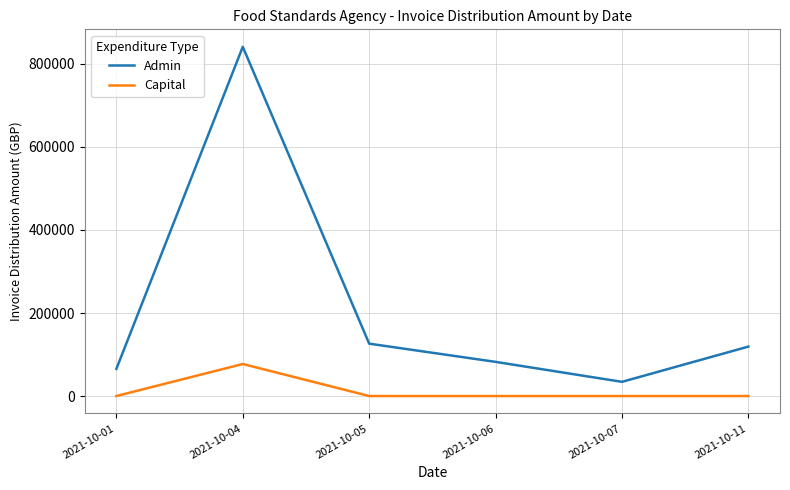

How many lines are shown in the chart?

2